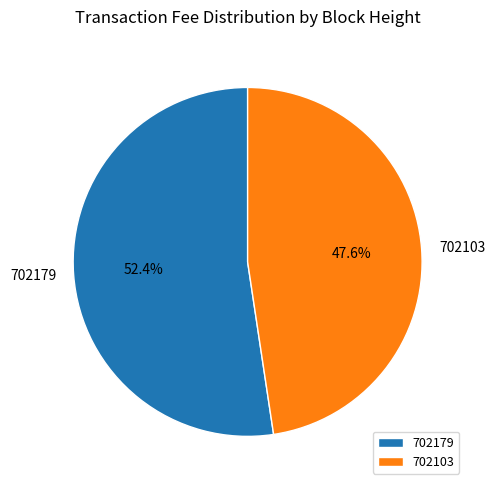

Is it true that 702103 is 48% of the pie?

True